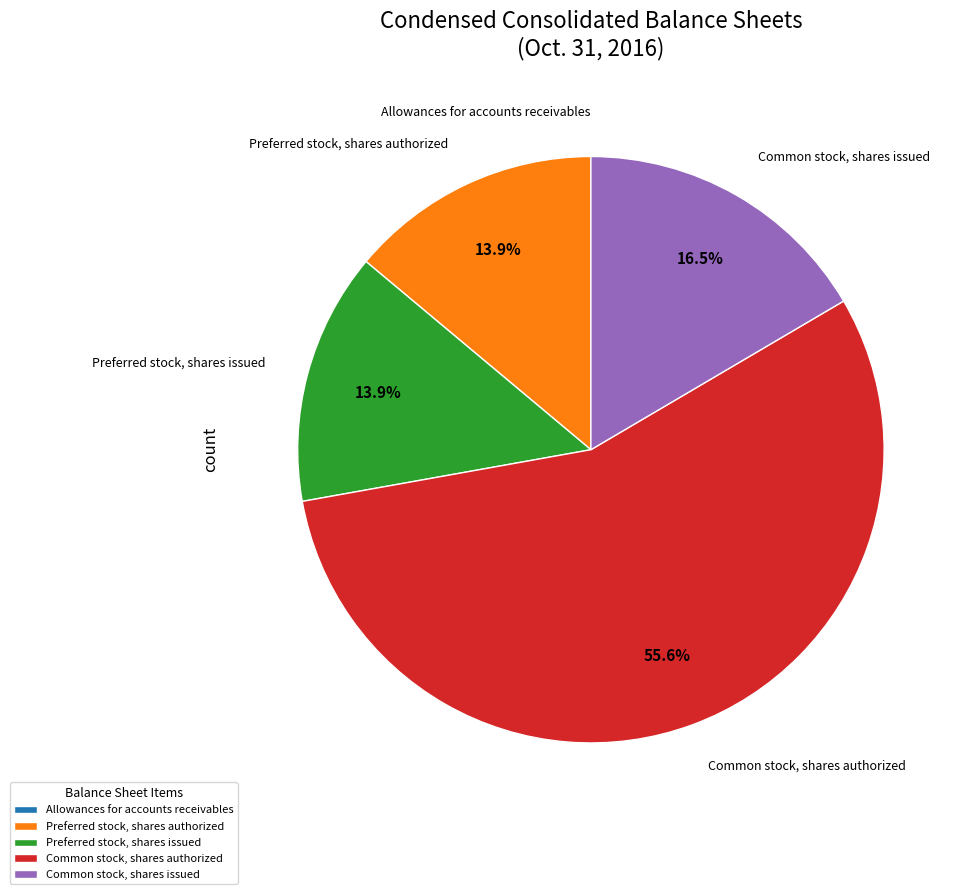

Does Common stock, shares authorized account for over 50% of the chart?

Yes